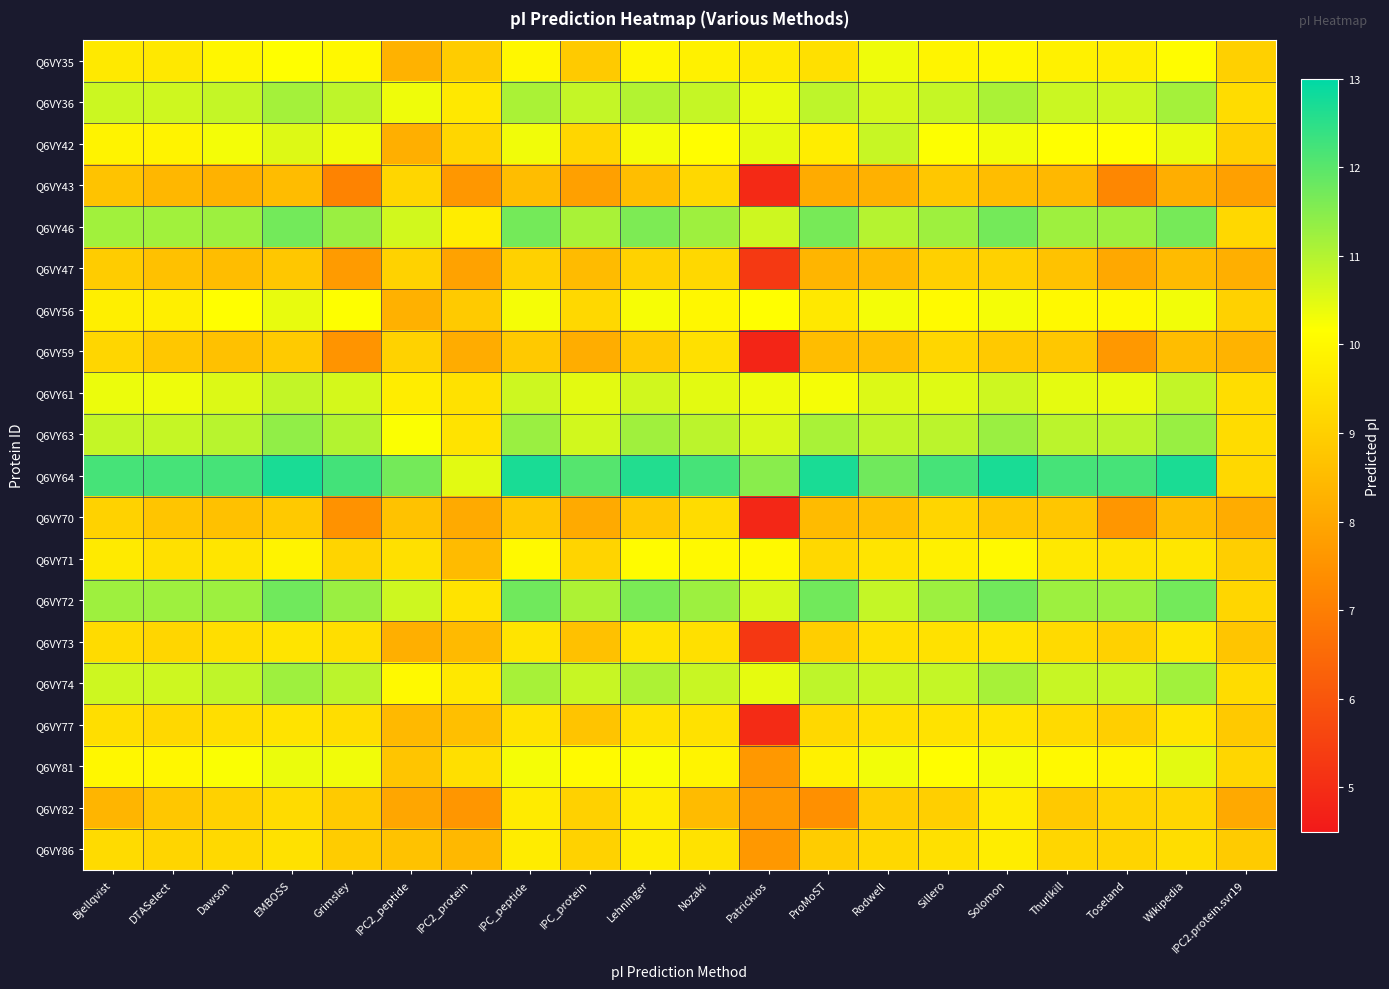

Reading left to right, what are all the values shown in this chart?

Q6VY35: Bjellqvist=9.6	DTASelect=9.6	Dawson=10.0	EMBOSS=10.2	Grimsley=10.0	IPC2_peptide=8.3	IPC2_protein=8.9	IPC_peptide=10.0	IPC_protein=8.9	Lehninger=10.0	Nozaki=9.8	Patrickios=9.6	ProMoST=9.4	Rodwell=10.3	Sillero=9.9	Solomon=10.0	Thurlkill=9.8	Toseland=9.8	Wikipedia=10.1	IPC2.protein.svr19=9.0
Q6VY36: Bjellqvist=10.7	DTASelect=10.7	Dawson=10.8	EMBOSS=11.2	Grimsley=10.9	IPC2_peptide=10.3	IPC2_protein=9.6	IPC_peptide=11.1	IPC_protein=10.8	Lehninger=11.0	Nozaki=10.8	Patrickios=10.4	ProMoST=10.9	Rodwell=10.7	Sillero=10.8	Solomon=11.1	Thurlkill=10.7	Toseland=10.7	Wikipedia=11.2	IPC2.protein.svr19=9.3
Q6VY42: Bjellqvist=9.9	DTASelect=9.9	Dawson=10.3	EMBOSS=10.5	Grimsley=10.3	IPC2_peptide=8.2	IPC2_protein=9.2	IPC_peptide=10.3	IPC_protein=9.2	Lehninger=10.3	Nozaki=10.1	Patrickios=10.4	ProMoST=9.7	Rodwell=10.8	Sillero=10.2	Solomon=10.3	Thurlkill=10.2	Toseland=10.2	Wikipedia=10.4	IPC2.protein.svr19=9.0
Q6VY43: Bjellqvist=8.7	DTASelect=8.4	Dawson=8.3	EMBOSS=8.5	Grimsley=7.1	IPC2_peptide=9.2	IPC2_protein=7.6	IPC_peptide=8.6	IPC_protein=7.8	Lehninger=8.6	Nozaki=9.2	Patrickios=4.9	ProMoST=8.1	Rodwell=8.2	Sillero=8.8	Solomon=8.6	Thurlkill=8.4	Toseland=7.2	Wikipedia=8.2	IPC2.protein.svr19=7.8
Q6VY46: Bjellqvist=11.2	DTASelect=11.2	Dawson=11.2	EMBOSS=11.7	Grimsley=11.3	IPC2_peptide=10.7	IPC2_protein=9.7	IPC_peptide=11.7	IPC_protein=11.1	Lehninger=11.6	Nozaki=11.2	Patrickios=10.7	ProMoST=11.7	Rodwell=11.0	Sillero=11.2	Solomon=11.7	Thurlkill=11.2	Toseland=11.2	Wikipedia=11.7	IPC2.protein.svr19=9.2
Q6VY47: Bjellqvist=8.9	DTASelect=8.6	Dawson=8.6	EMBOSS=8.8	Grimsley=7.7	IPC2_peptide=9.1	IPC2_protein=7.9	IPC_peptide=9.0	IPC_protein=8.5	Lehninger=9.1	Nozaki=9.2	Patrickios=5.3	ProMoST=8.4	Rodwell=8.5	Sillero=9.0	Solomon=9.0	Thurlkill=8.7	Toseland=8.0	Wikipedia=8.5	IPC2.protein.svr19=8.2
Q6VY56: Bjellqvist=9.8	DTASelect=9.8	Dawson=10.1	EMBOSS=10.4	Grimsley=10.2	IPC2_peptide=8.3	IPC2_protein=8.9	IPC_peptide=10.3	IPC_protein=9.2	Lehninger=10.2	Nozaki=10.0	Patrickios=10.1	ProMoST=9.6	Rodwell=10.3	Sillero=10.1	Solomon=10.3	Thurlkill=10.0	Toseland=10.0	Wikipedia=10.3	IPC2.protein.svr19=9.0
Q6VY59: Bjellqvist=9.2	DTASelect=8.8	Dawson=8.7	EMBOSS=8.9	Grimsley=7.5	IPC2_peptide=9.1	IPC2_protein=8.1	IPC_peptide=8.8	IPC_protein=8.2	Lehninger=8.9	Nozaki=9.4	Patrickios=4.8	ProMoST=8.6	Rodwell=8.7	Sillero=9.2	Solomon=8.8	Thurlkill=8.8	Toseland=7.6	Wikipedia=8.6	IPC2.protein.svr19=8.3
Q6VY61: Bjellqvist=10.4	DTASelect=10.3	Dawson=10.6	EMBOSS=10.8	Grimsley=10.6	IPC2_peptide=9.7	IPC2_protein=9.4	IPC_peptide=10.7	IPC_protein=10.5	Lehninger=10.7	Nozaki=10.5	Patrickios=10.3	ProMoST=10.3	Rodwell=10.6	Sillero=10.5	Solomon=10.7	Thurlkill=10.5	Toseland=10.4	Wikipedia=10.8	IPC2.protein.svr19=9.3
Q6VY63: Bjellqvist=10.8	DTASelect=10.8	Dawson=10.9	EMBOSS=11.4	Grimsley=11.0	IPC2_peptide=10.2	IPC2_protein=9.5	IPC_peptide=11.3	IPC_protein=10.7	Lehninger=11.2	Nozaki=10.9	Patrickios=10.6	ProMoST=11.1	Rodwell=10.9	Sillero=10.9	Solomon=11.3	Thurlkill=10.9	Toseland=10.9	Wikipedia=11.3	IPC2.protein.svr19=9.3
Q6VY64: Bjellqvist=12.2	DTASelect=12.2	Dawson=12.2	EMBOSS=12.7	Grimsley=12.3	IPC2_peptide=11.7	IPC2_protein=10.5	IPC_peptide=12.7	IPC_protein=12.0	Lehninger=12.6	Nozaki=12.2	Patrickios=11.5	ProMoST=12.7	Rodwell=11.8	Sillero=12.2	Solomon=12.7	Thurlkill=12.2	Toseland=12.2	Wikipedia=12.7	IPC2.protein.svr19=9.2
Q6VY70: Bjellqvist=9.1	DTASelect=8.7	Dawson=8.6	EMBOSS=8.8	Grimsley=7.5	IPC2_peptide=8.7	IPC2_protein=8.1	IPC_peptide=8.8	IPC_protein=8.1	Lehninger=8.8	Nozaki=9.3	Patrickios=4.9	ProMoST=8.5	Rodwell=8.6	Sillero=9.1	Solomon=8.8	Thurlkill=8.8	Toseland=7.6	Wikipedia=8.6	IPC2.protein.svr19=8.1
Q6VY71: Bjellqvist=9.6	DTASelect=9.4	Dawson=9.5	EMBOSS=9.9	Grimsley=9.1	IPC2_peptide=9.4	IPC2_protein=8.5	IPC_peptide=10.0	IPC_protein=9.1	Lehninger=10.1	Nozaki=10.0	Patrickios=10.0	ProMoST=9.2	Rodwell=9.5	Sillero=9.8	Solomon=10.0	Thurlkill=9.6	Toseland=9.5	Wikipedia=9.6	IPC2.protein.svr19=9.0
Q6VY72: Bjellqvist=11.2	DTASelect=11.2	Dawson=11.2	EMBOSS=11.7	Grimsley=11.3	IPC2_peptide=10.7	IPC2_protein=9.5	IPC_peptide=11.7	IPC_protein=11.1	Lehninger=11.6	Nozaki=11.2	Patrickios=10.6	ProMoST=11.7	Rodwell=10.8	Sillero=11.2	Solomon=11.7	Thurlkill=11.2	Toseland=11.2	Wikipedia=11.7	IPC2.protein.svr19=9.2
Q6VY73: Bjellqvist=9.3	DTASelect=9.2	Dawson=9.4	EMBOSS=9.5	Grimsley=9.4	IPC2_peptide=8.2	IPC2_protein=8.5	IPC_peptide=9.5	IPC_protein=8.6	Lehninger=9.5	Nozaki=9.4	Patrickios=5.2	ProMoST=9.0	Rodwell=9.4	Sillero=9.4	Solomon=9.5	Thurlkill=9.3	Toseland=9.0	Wikipedia=9.5	IPC2.protein.svr19=8.8
Q6VY74: Bjellqvist=10.7	DTASelect=10.7	Dawson=10.9	EMBOSS=11.2	Grimsley=10.9	IPC2_peptide=10.0	IPC2_protein=9.6	IPC_peptide=11.1	IPC_protein=10.8	Lehninger=11.1	Nozaki=10.8	Patrickios=10.4	ProMoST=10.9	Rodwell=10.8	Sillero=10.8	Solomon=11.1	Thurlkill=10.8	Toseland=10.8	Wikipedia=11.2	IPC2.protein.svr19=9.3
Q6VY77: Bjellqvist=9.4	DTASelect=9.2	Dawson=9.4	EMBOSS=9.5	Grimsley=9.3	IPC2_peptide=8.4	IPC2_protein=8.6	IPC_peptide=9.5	IPC_protein=8.7	Lehninger=9.5	Nozaki=9.4	Patrickios=4.9	ProMoST=9.2	Rodwell=9.4	Sillero=9.5	Solomon=9.5	Thurlkill=9.3	Toseland=9.0	Wikipedia=9.5	IPC2.protein.svr19=8.8
Q6VY81: Bjellqvist=10.0	DTASelect=10.0	Dawson=10.2	EMBOSS=10.4	Grimsley=10.3	IPC2_peptide=8.8	IPC2_protein=9.4	IPC_peptide=10.3	IPC_protein=10.1	Lehninger=10.2	Nozaki=9.9	Patrickios=7.6	ProMoST=9.8	Rodwell=10.3	Sillero=10.1	Solomon=10.3	Thurlkill=10.0	Toseland=9.9	Wikipedia=10.5	IPC2.protein.svr19=9.2
Q6VY82: Bjellqvist=8.3	DTASelect=8.8	Dawson=9.0	EMBOSS=9.3	Grimsley=8.9	IPC2_peptide=8.0	IPC2_protein=7.6	IPC_peptide=9.7	IPC_protein=9.0	Lehninger=9.7	Nozaki=8.5	Patrickios=7.7	ProMoST=7.5	Rodwell=8.9	Sillero=9.0	Solomon=9.7	Thurlkill=8.8	Toseland=9.1	Wikipedia=9.2	IPC2.protein.svr19=8.1
Q6VY86: Bjellqvist=9.3	DTASelect=9.1	Dawson=9.2	EMBOSS=9.4	Grimsley=8.9	IPC2_peptide=8.7	IPC2_protein=8.4	IPC_peptide=9.7	IPC_protein=9.1	Lehninger=9.7	Nozaki=9.5	Patrickios=7.6	ProMoST=8.9	Rodwell=9.2	Sillero=9.4	Solomon=9.7	Thurlkill=9.2	Toseland=9.1	Wikipedia=9.3	IPC2.protein.svr19=8.9